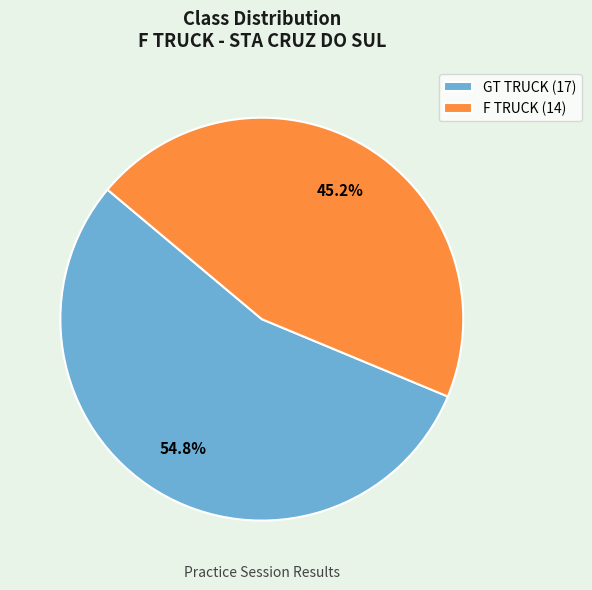

Which has a higher value, F TRUCK (14) or GT TRUCK (17)?

GT TRUCK (17)